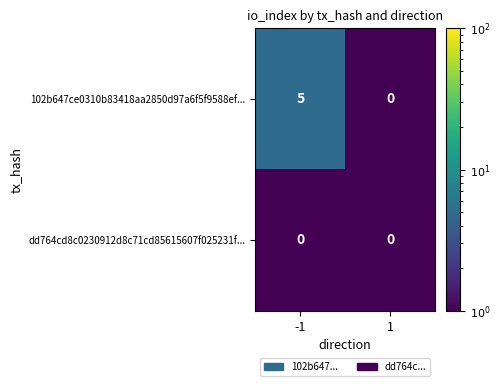

What is the sum of the 102b647ce0310b83418aa2850d97a6f5f9588ef... values at 1 and -1?

5